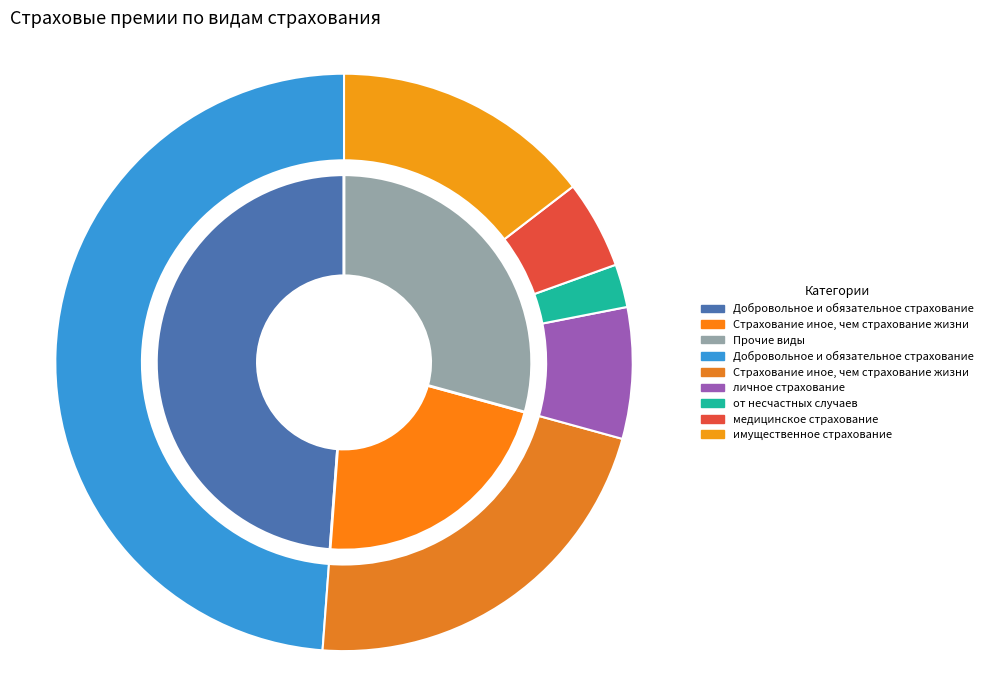

To the nearest percent, what is the difference between the личное страхование and медицинское страхование slice percentages?

2%